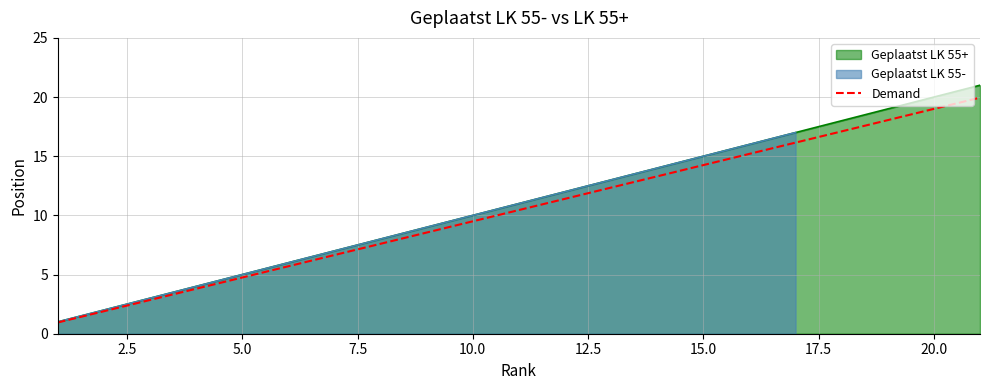

True or false: Geplaatst LK 55+ has a value of 20.0 at 20.0.

True